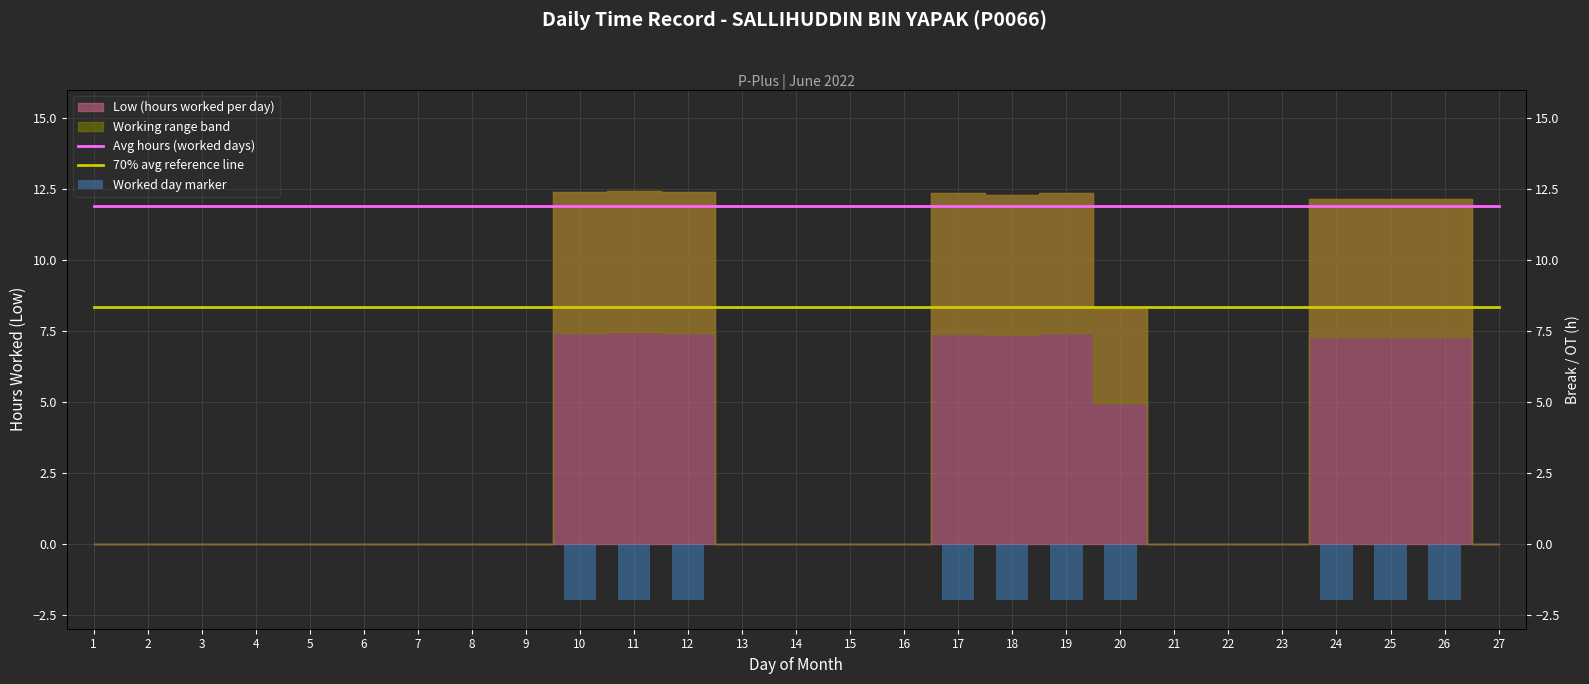

Rank the series by their maximum value, from lowest to highest.

70% avg reference line, Avg hours (worked days)